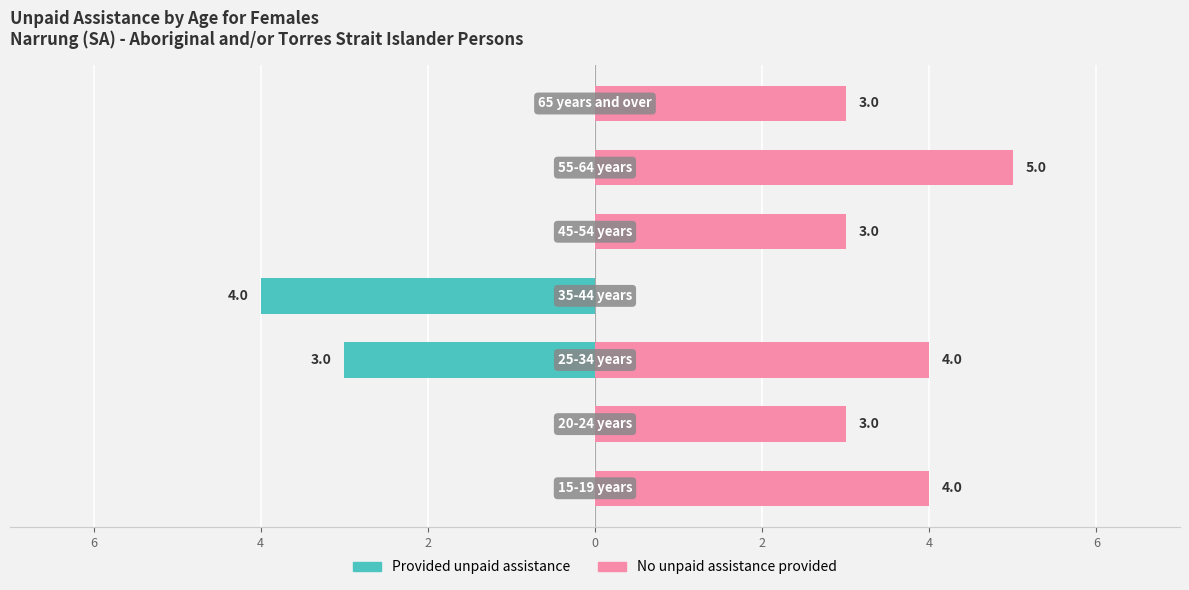

Reading left to right, transcribe all the data shown in this chart.

Provided unpaid assistance: 6=0	4=0	2=-3	0=-4	2=0	4=0	6=0
No unpaid assistance provided: 6=4	4=3	2=4	0=0	2=3	4=5	6=3